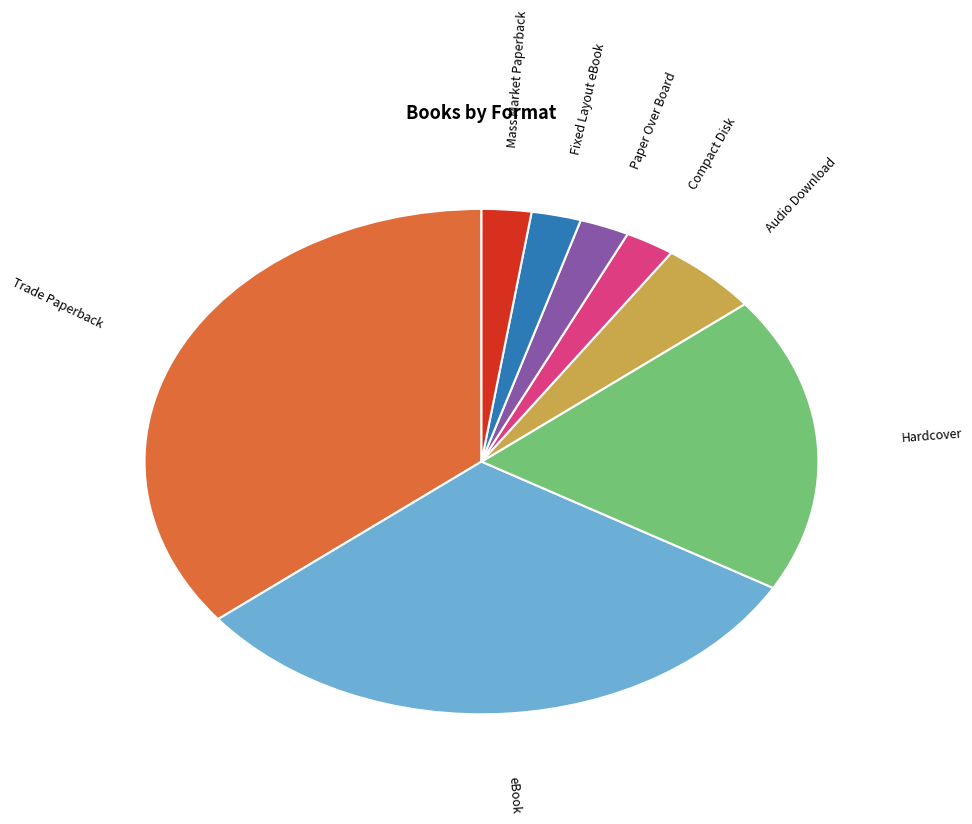

True or false: Paper Over Board accounts for 2% of the total.

True